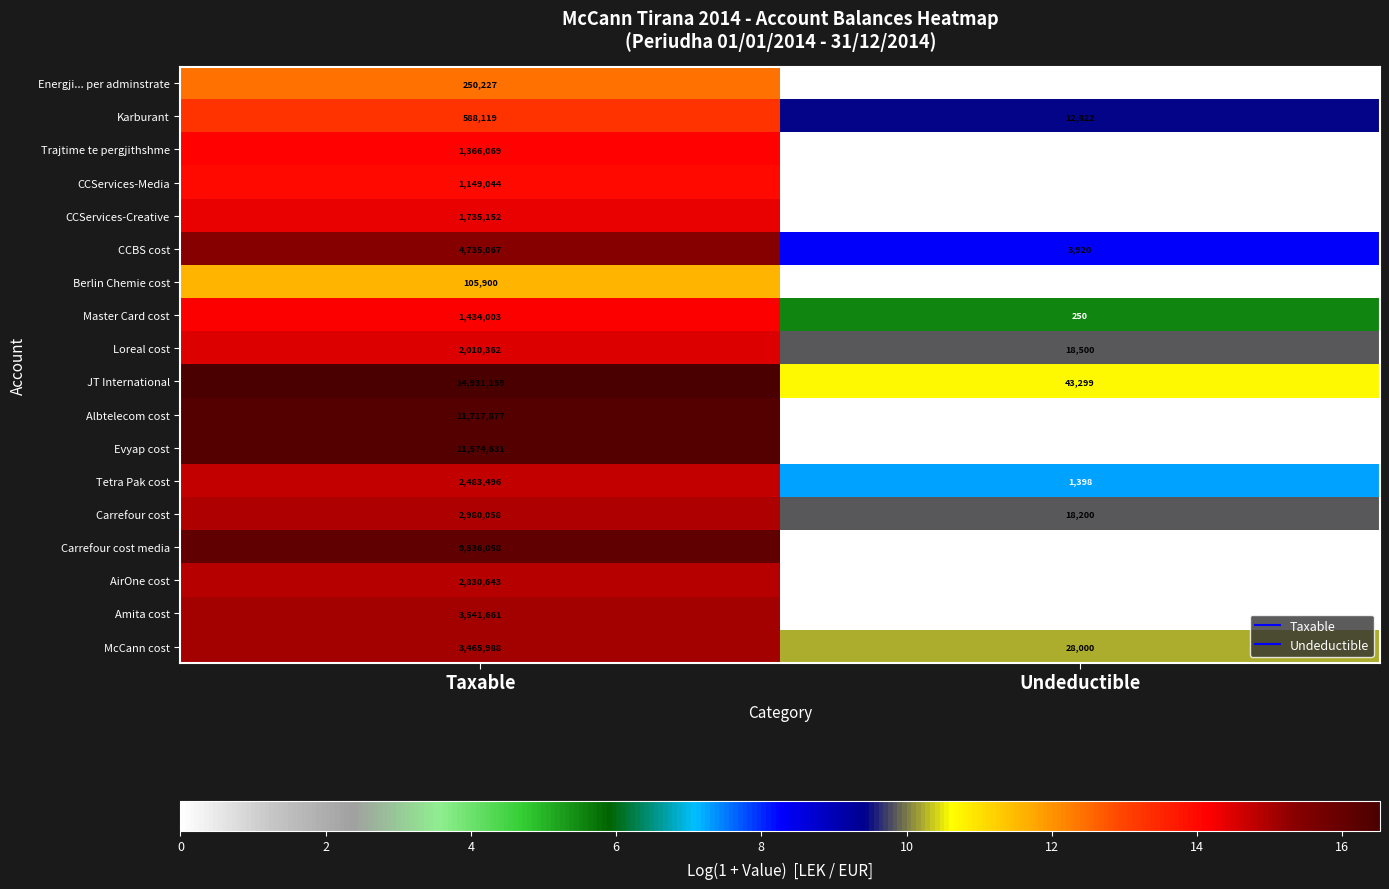

The value of Carrefour cost media at Undeductible is 0.0. True or false?

True